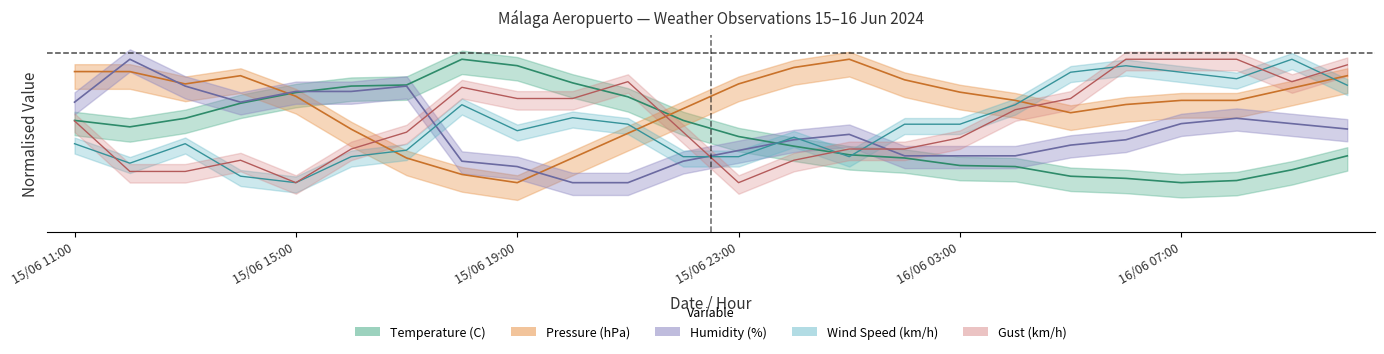

How many lines are shown in the chart?

5